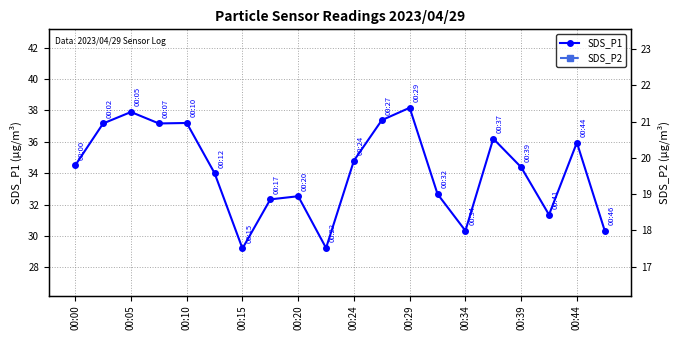

True or false: SDS_P1 and SDS_P2 cross at least once.

False